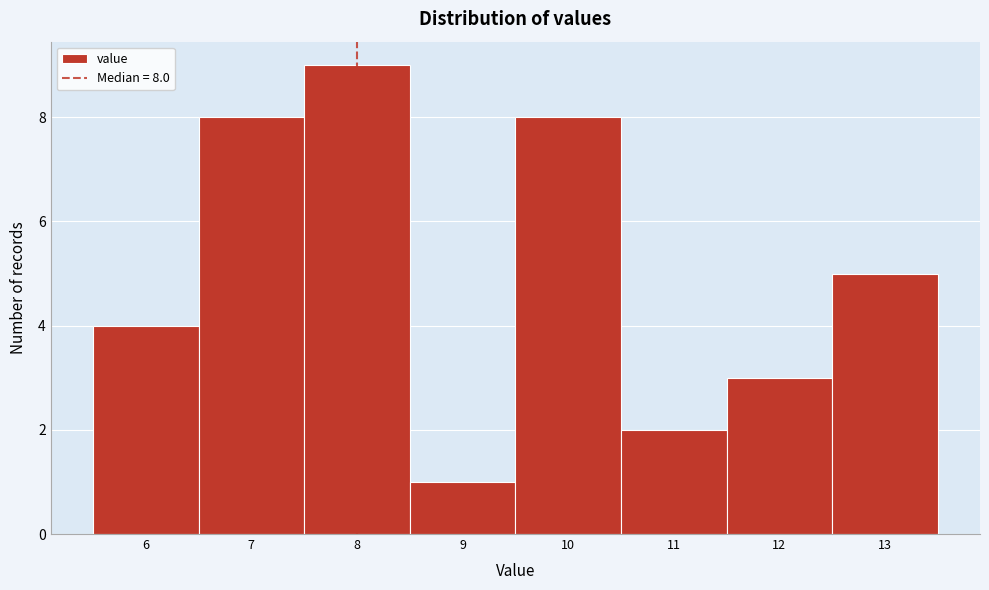

Over which range of the x-axis is the bar tallest?

7.5 to 8.5